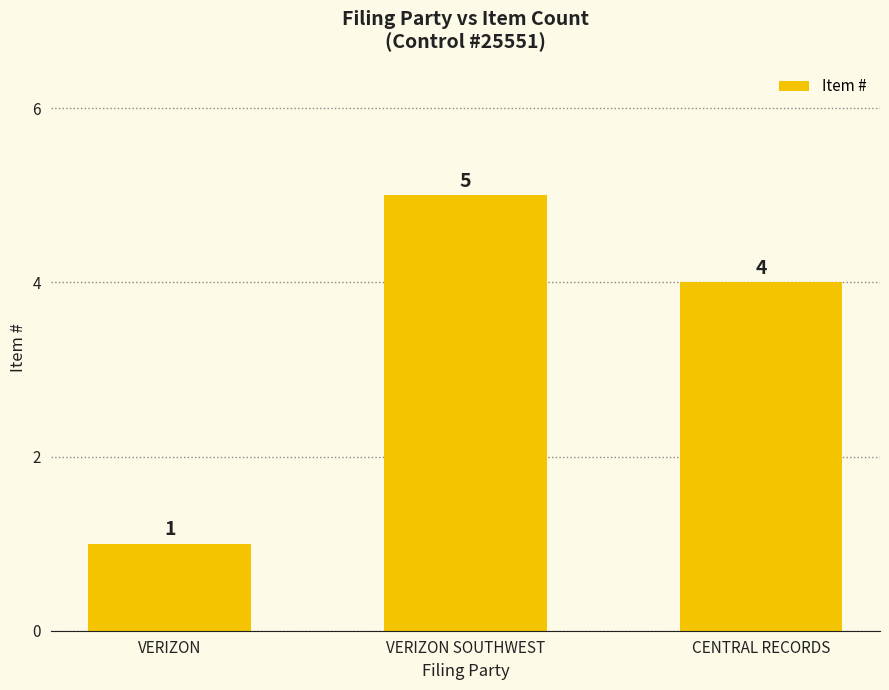

Which category has the highest value across all series?

VERIZON SOUTHWEST